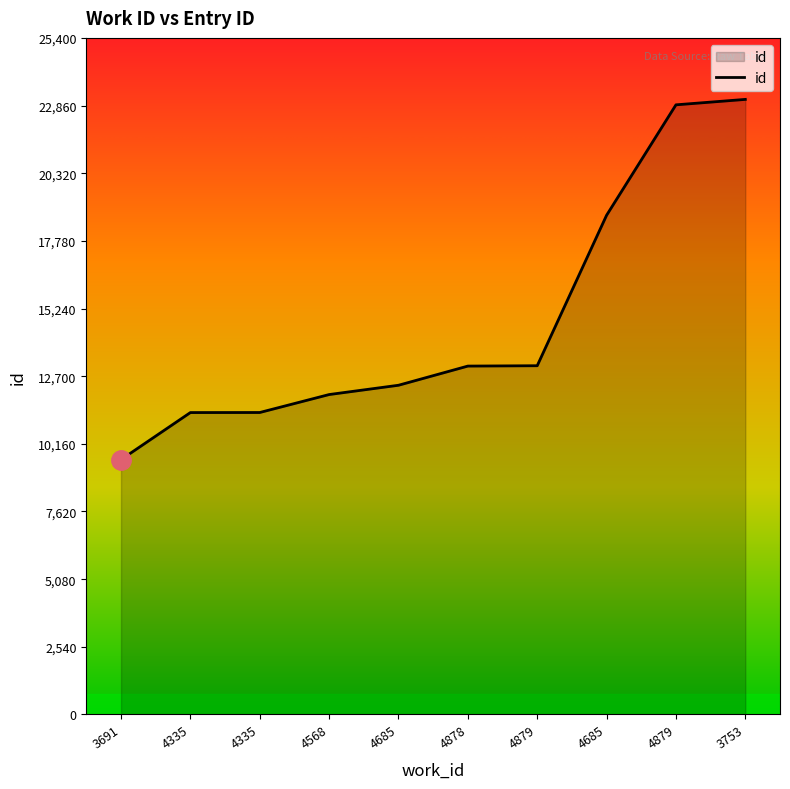

Is this an area chart (filled region under the line)?

Yes